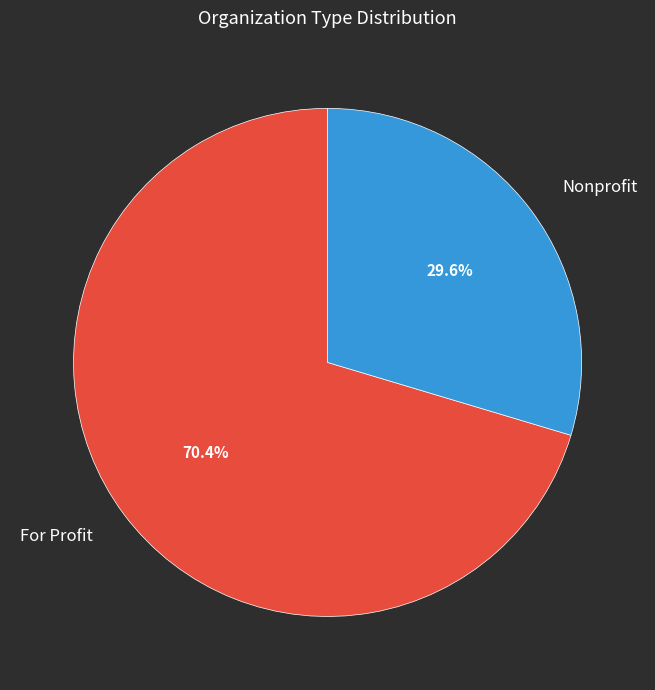

What is the ratio of the value at Nonprofit to the value at For Profit?

0.4